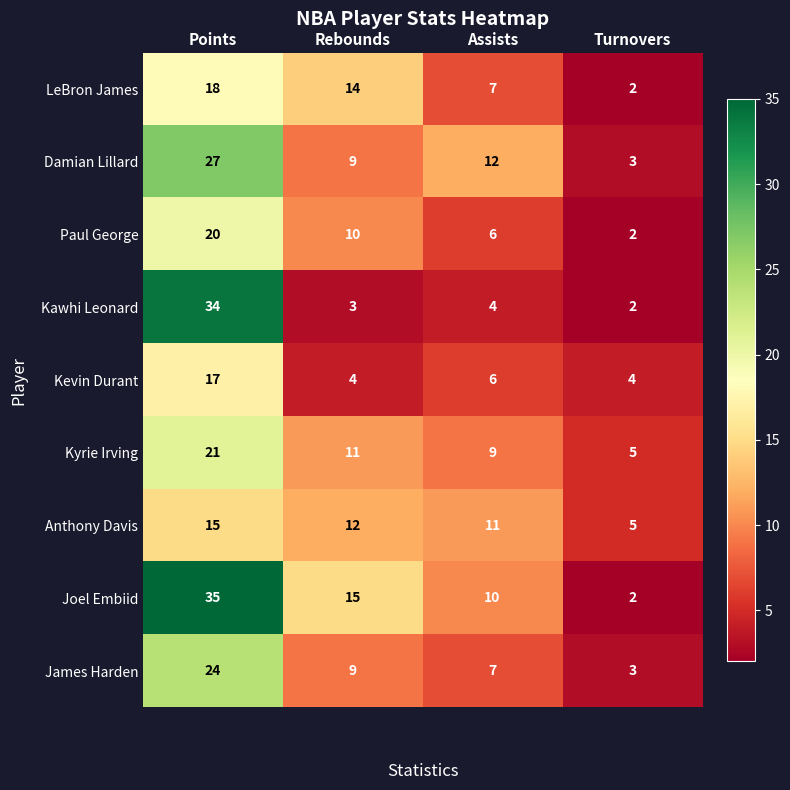

True or false: Joel Embiid has a value of 2 at Assists.

False